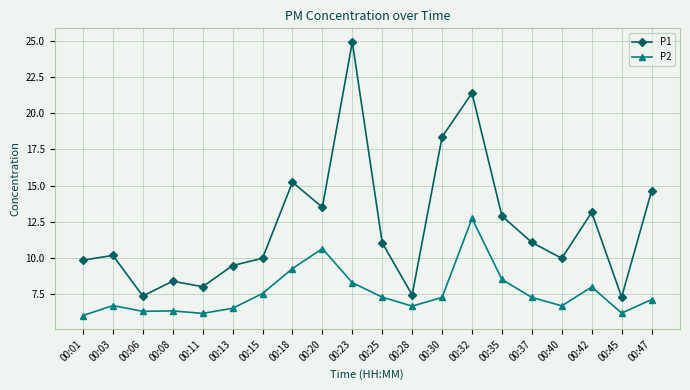

At 00:20, list the series in order from largest to smallest.

P1, P2